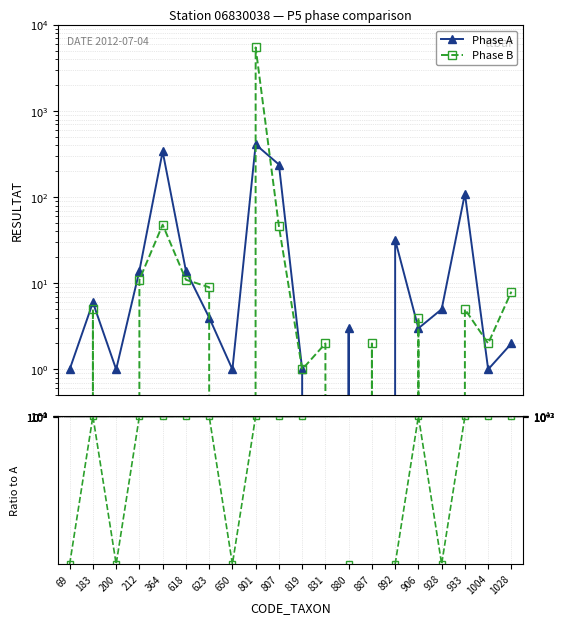

Count the number of categories in the chart.

20